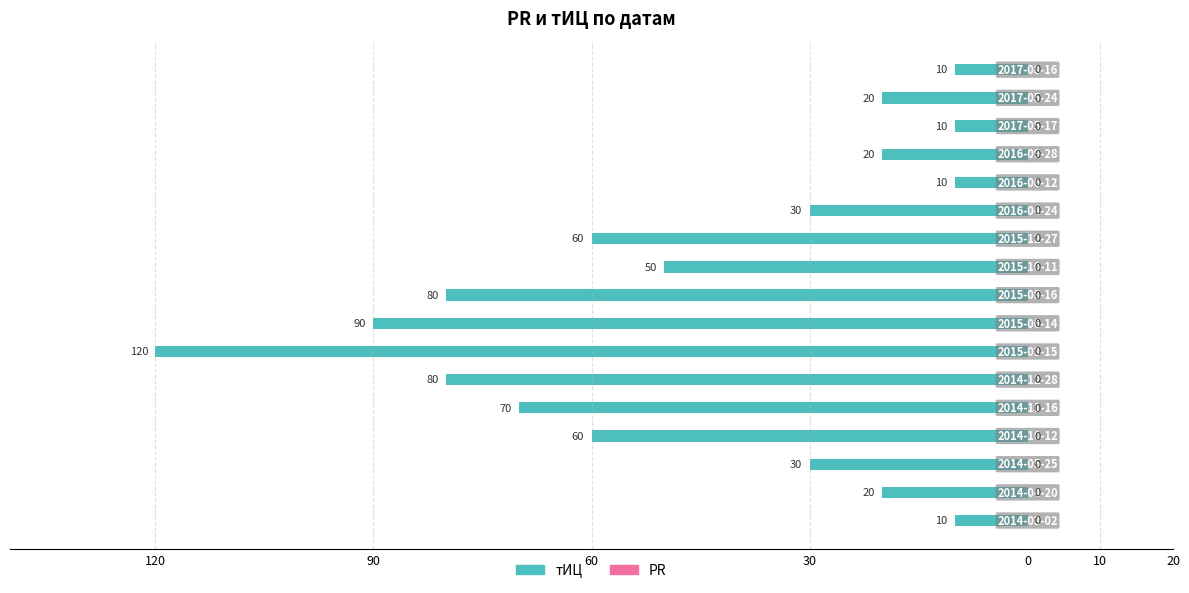

Does the chart contain any negative values?

Yes